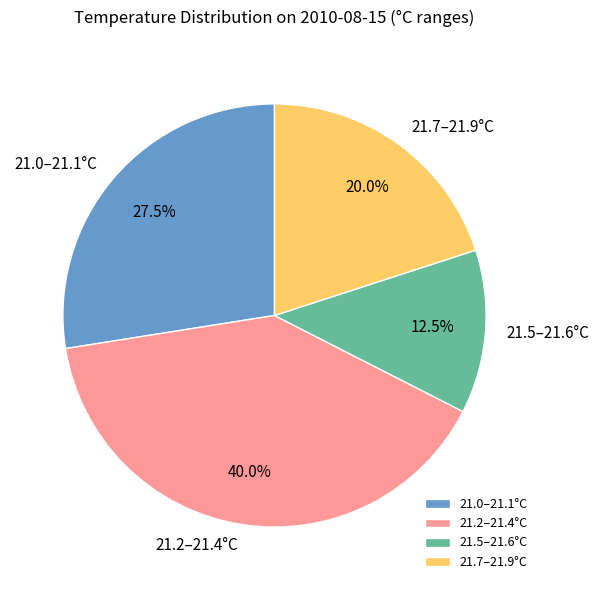

Approximately how many times larger is the value at 21.5–21.6°C compared to 21.0–21.1°C?

0.5